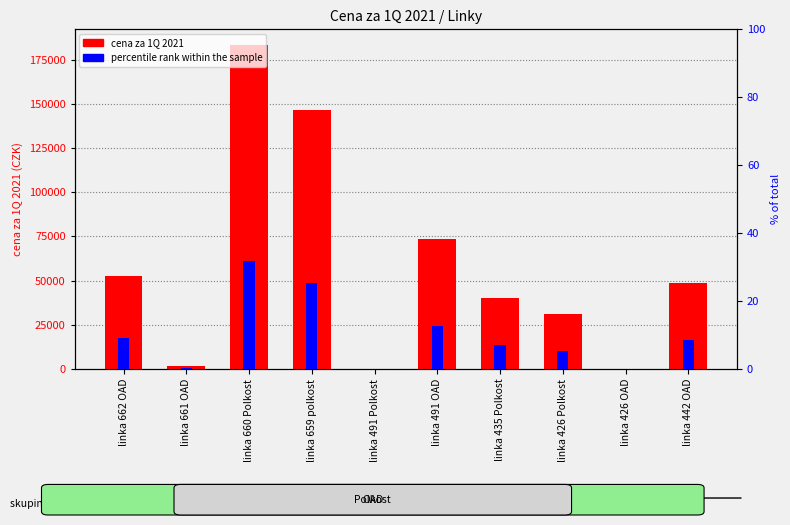

Count the number of data series in this chart.

2